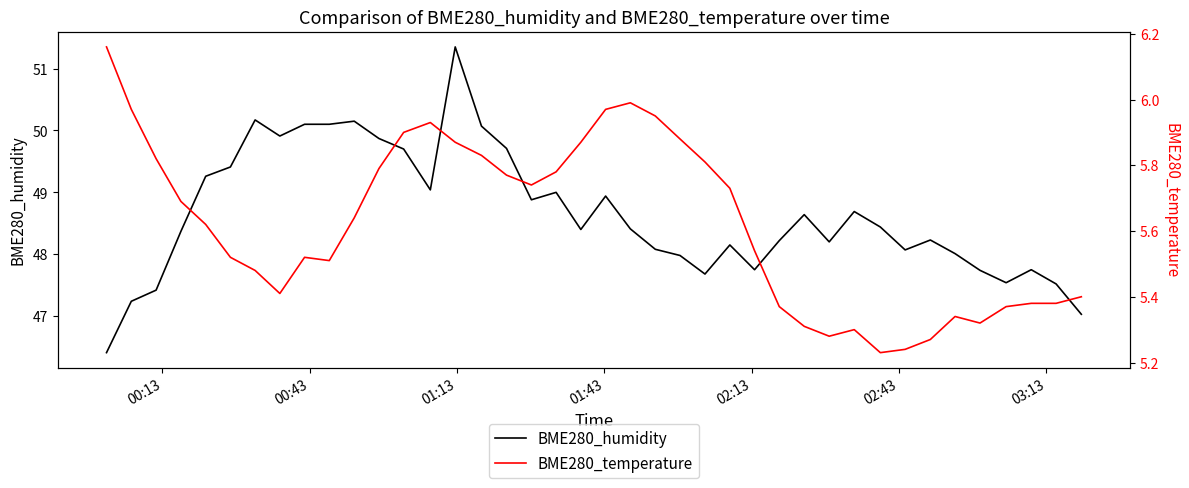

What is the highest value of the BME280_humidity series?

51.4